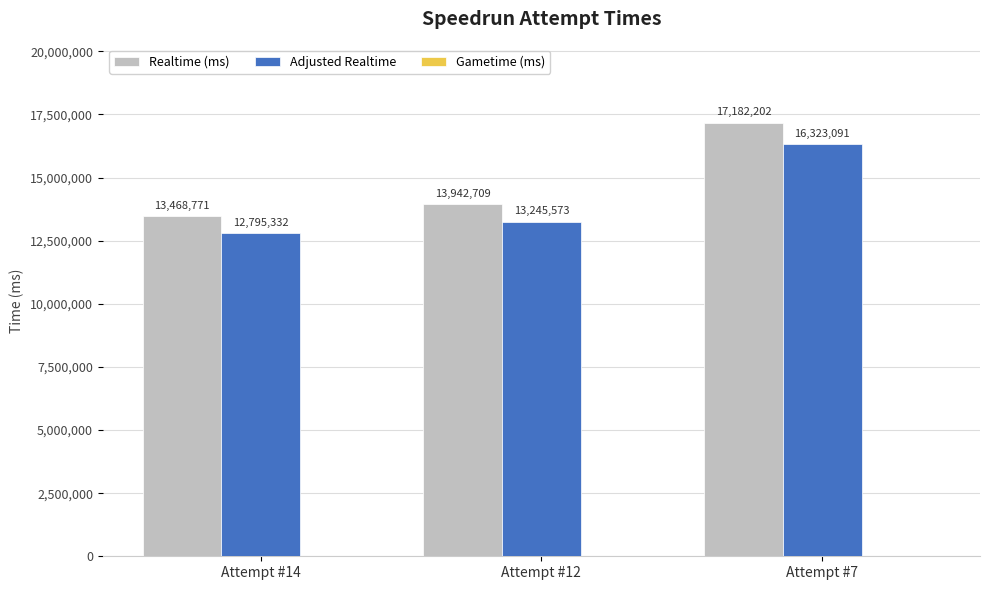

The Realtime (ms) series shows 20414330.0 at Attempt #14. True or false?

False